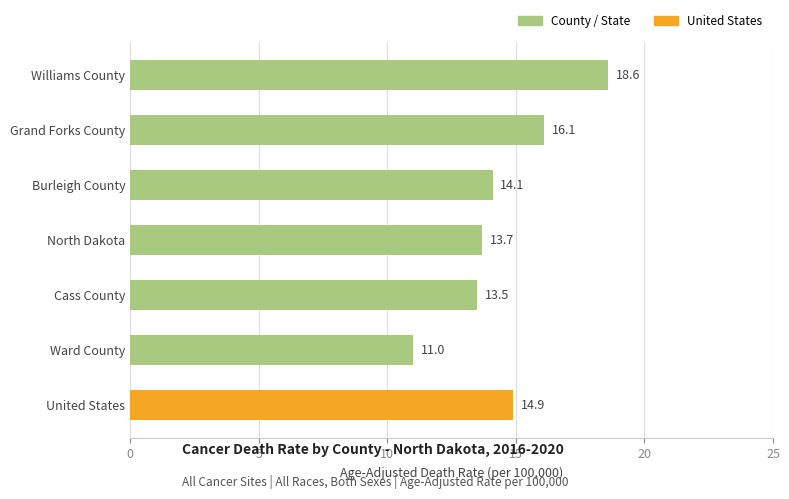

What position from the bottom is Grand Forks County?

6